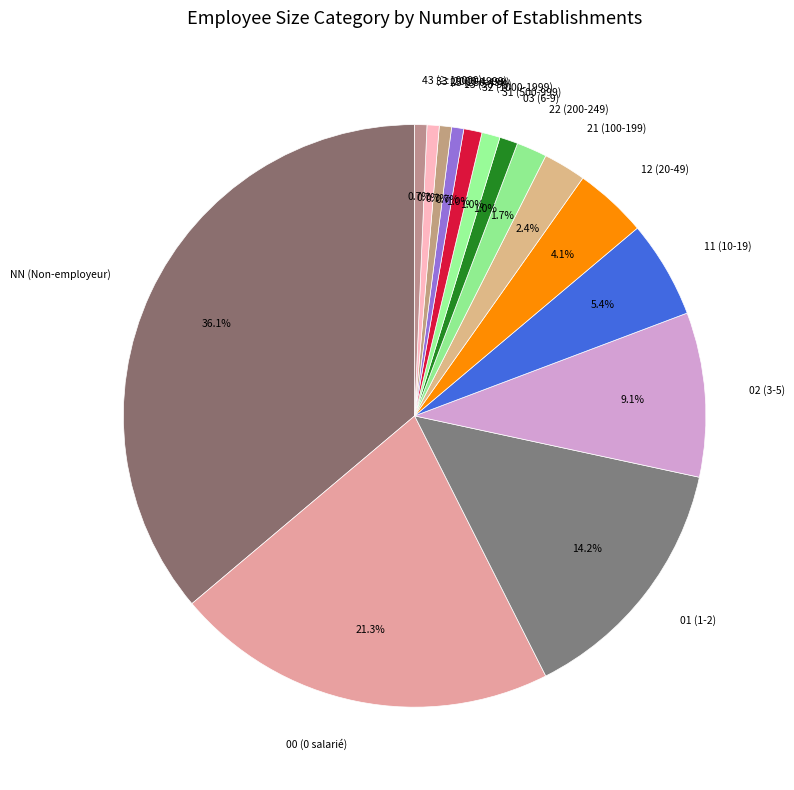

Is it true that 00 is 21% of the pie?

True